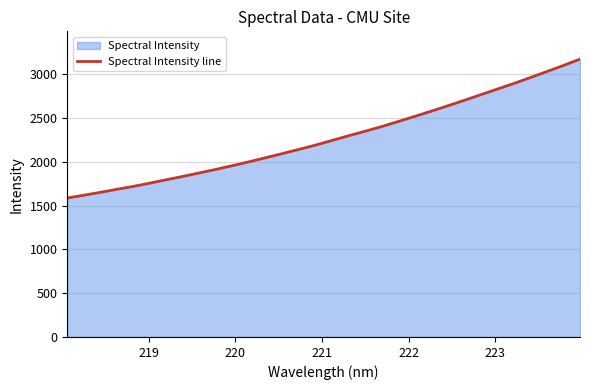

What is the difference between the maximum and minimum values?

1586.1